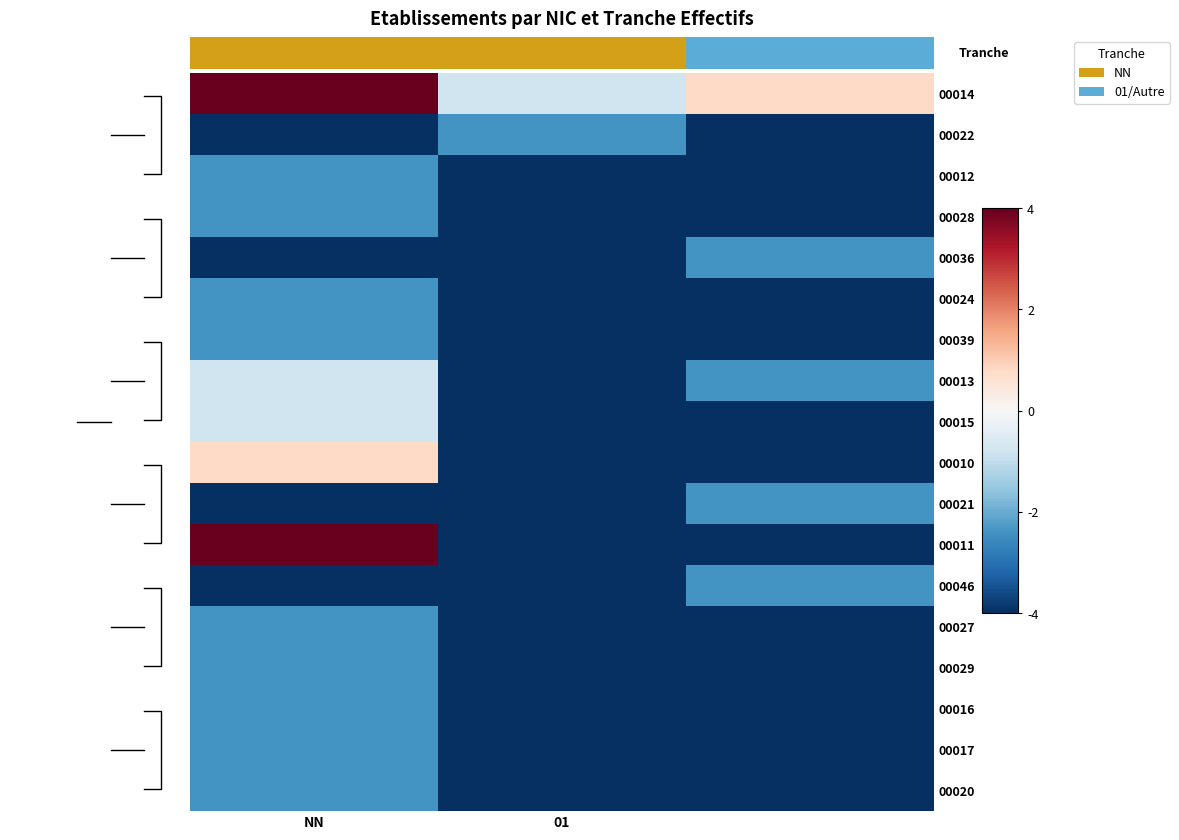

How many negative values does the 00014 series have?

1